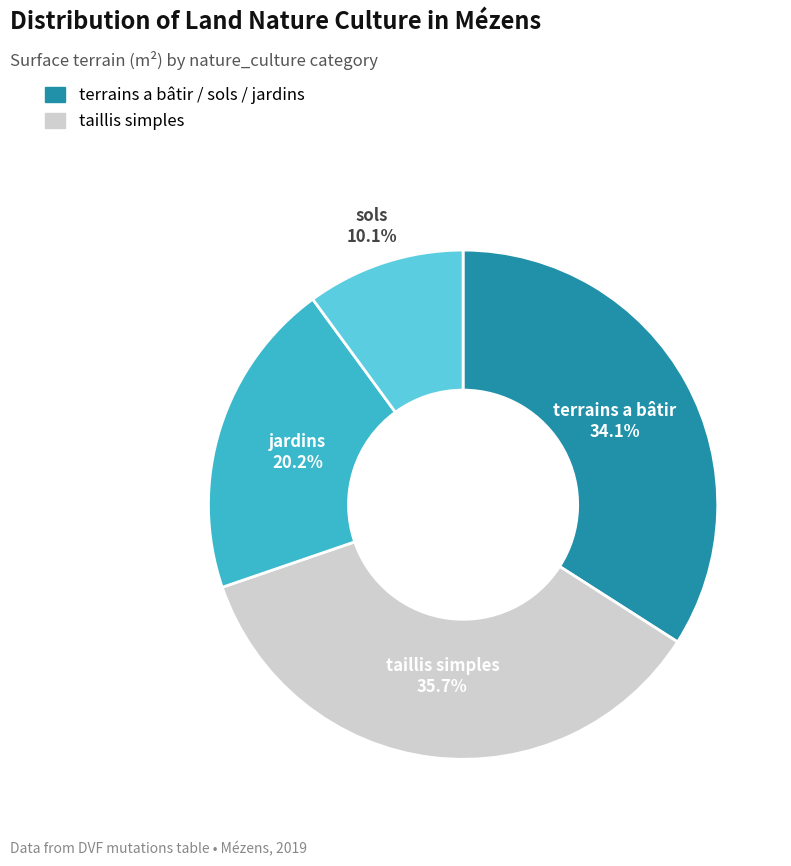

Is there a majority slice in this chart?

No